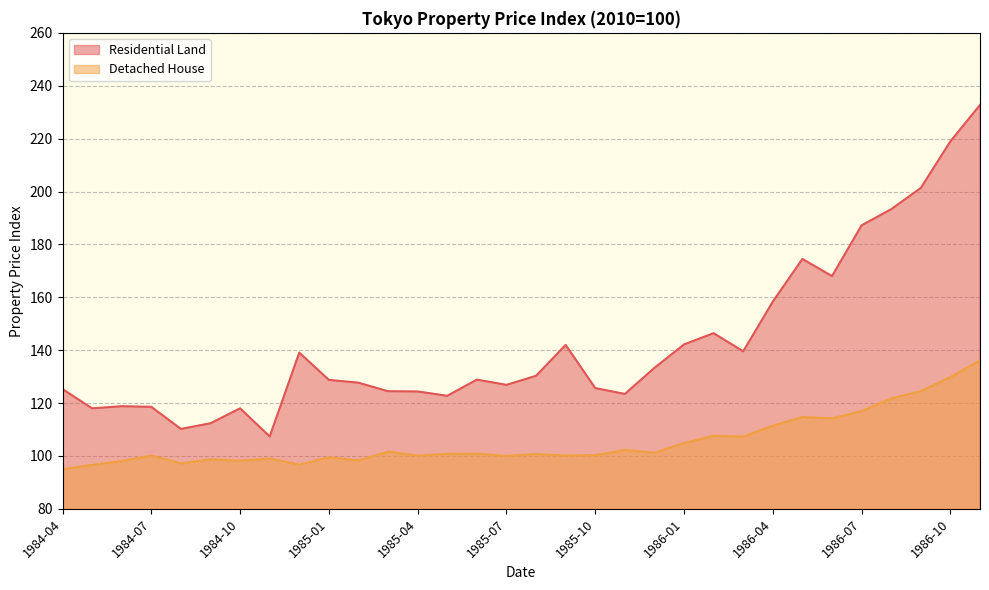

At which label is Detached House closest to 115?

1986-05